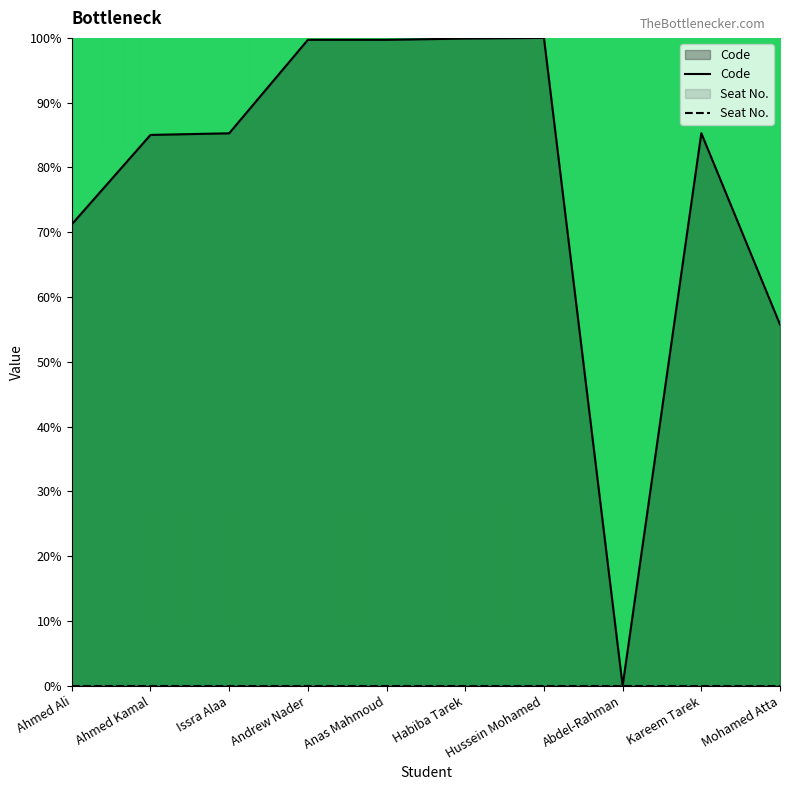

What value does the data have at Andrew Nader?

99.7